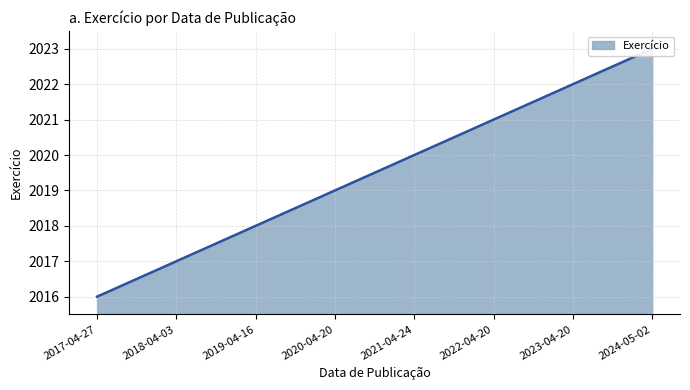

Count the number of categories in the chart.

8